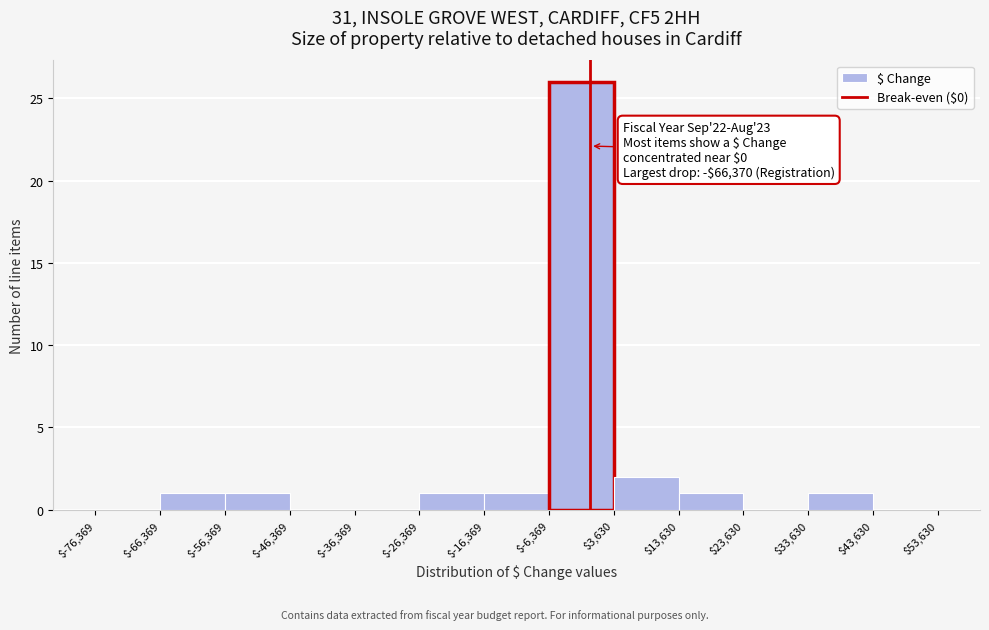

Which range on the x-axis has the tallest bar?

$-6,369 to $3,630